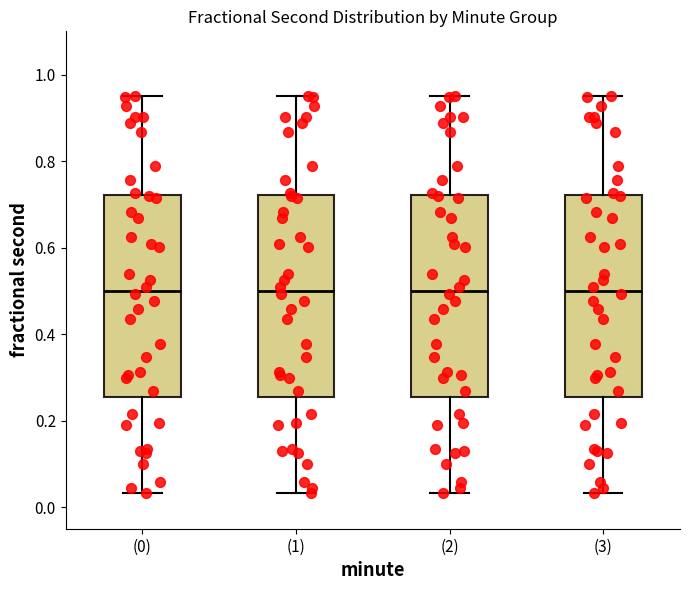

Where does the median line of the box for (1) sit on the y-axis? The values are not printed on the chart, so give them approximately, as read against the axis.

0.50